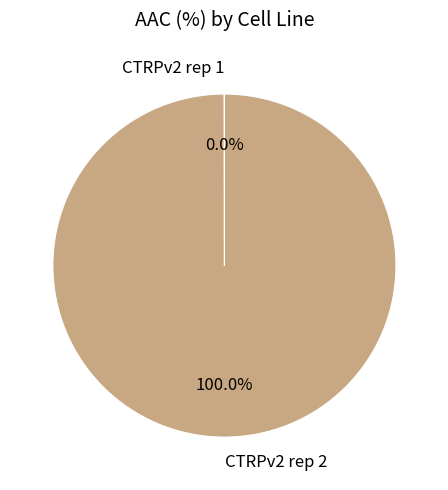

Which category has the biggest portion of the pie?

CTRPv2 rep 2